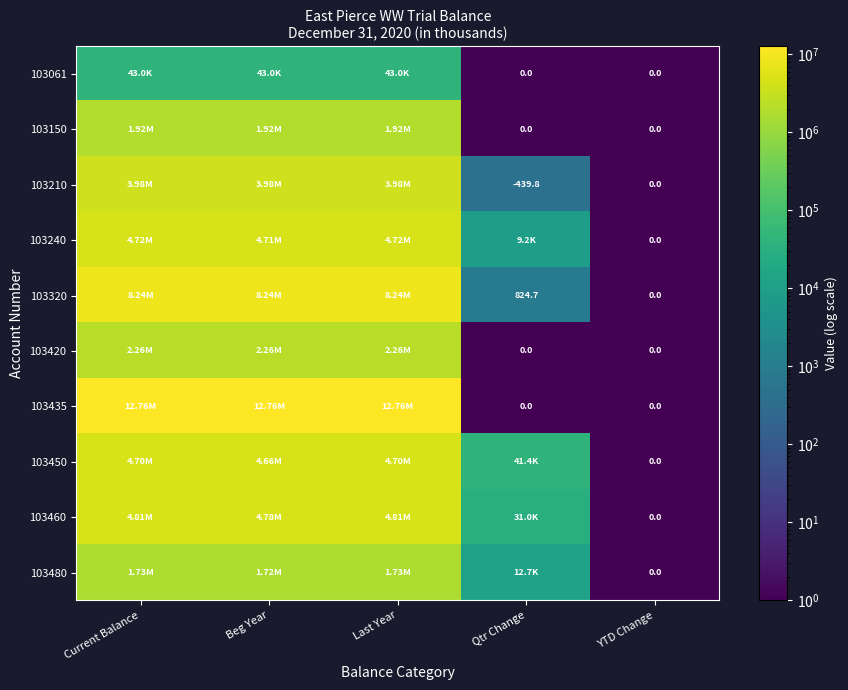

What is the maximum value shown in the chart?

12755697.0